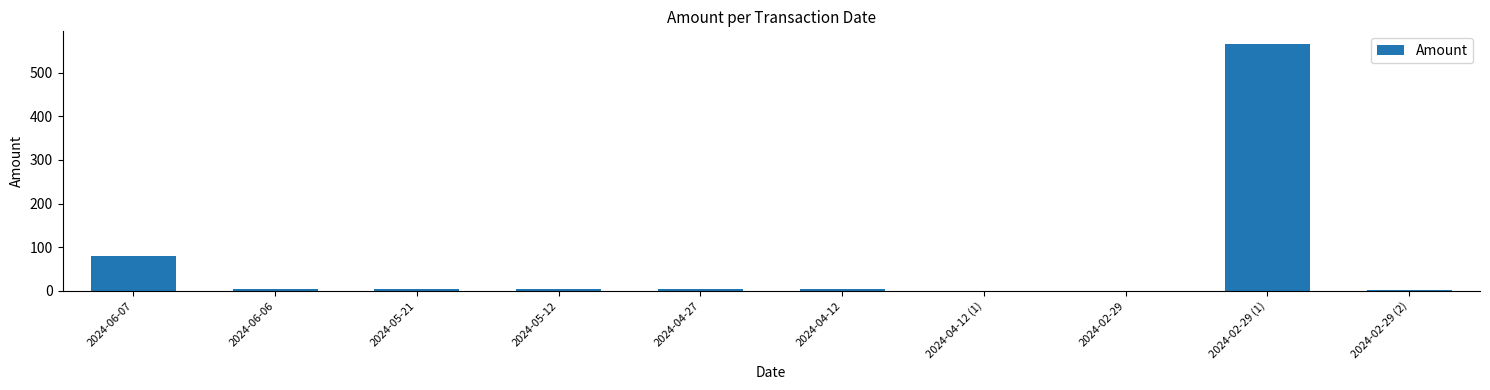

Is it true that the value at 2024-06-07 is 80.3?

True